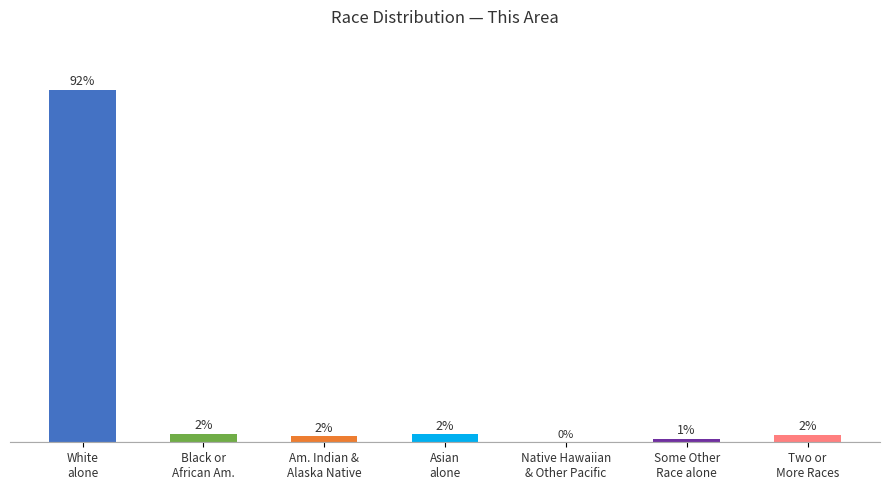

At which category does the chart reach its peak across all series?

White
alone